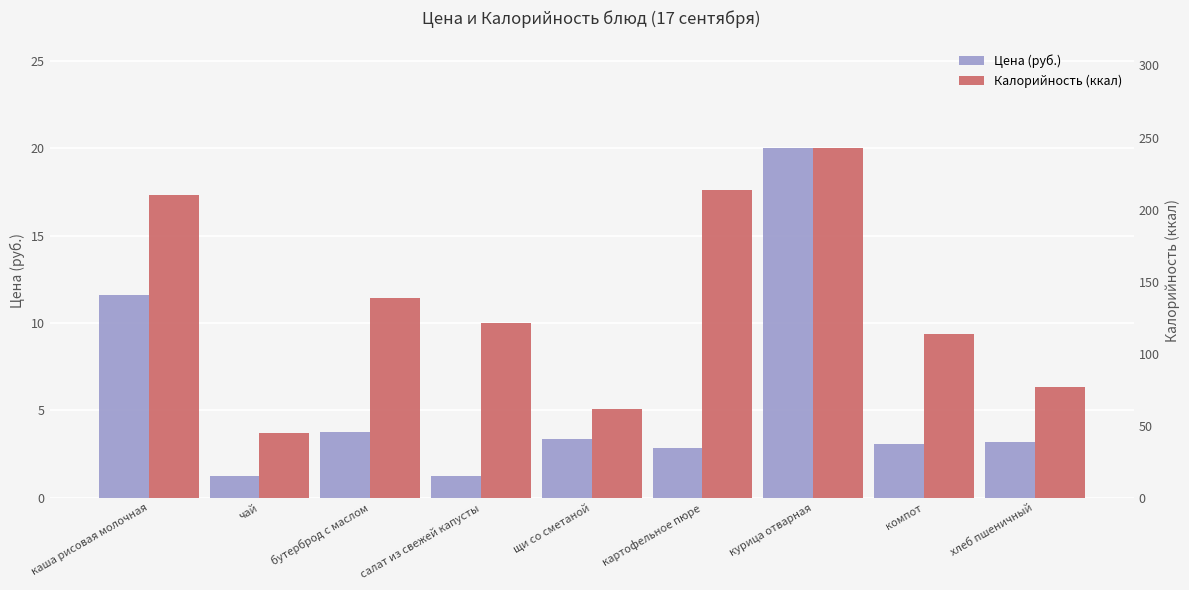

Rank the series by their maximum value, from highest to lowest.

Калорийность (ккал), Цена (руб.)